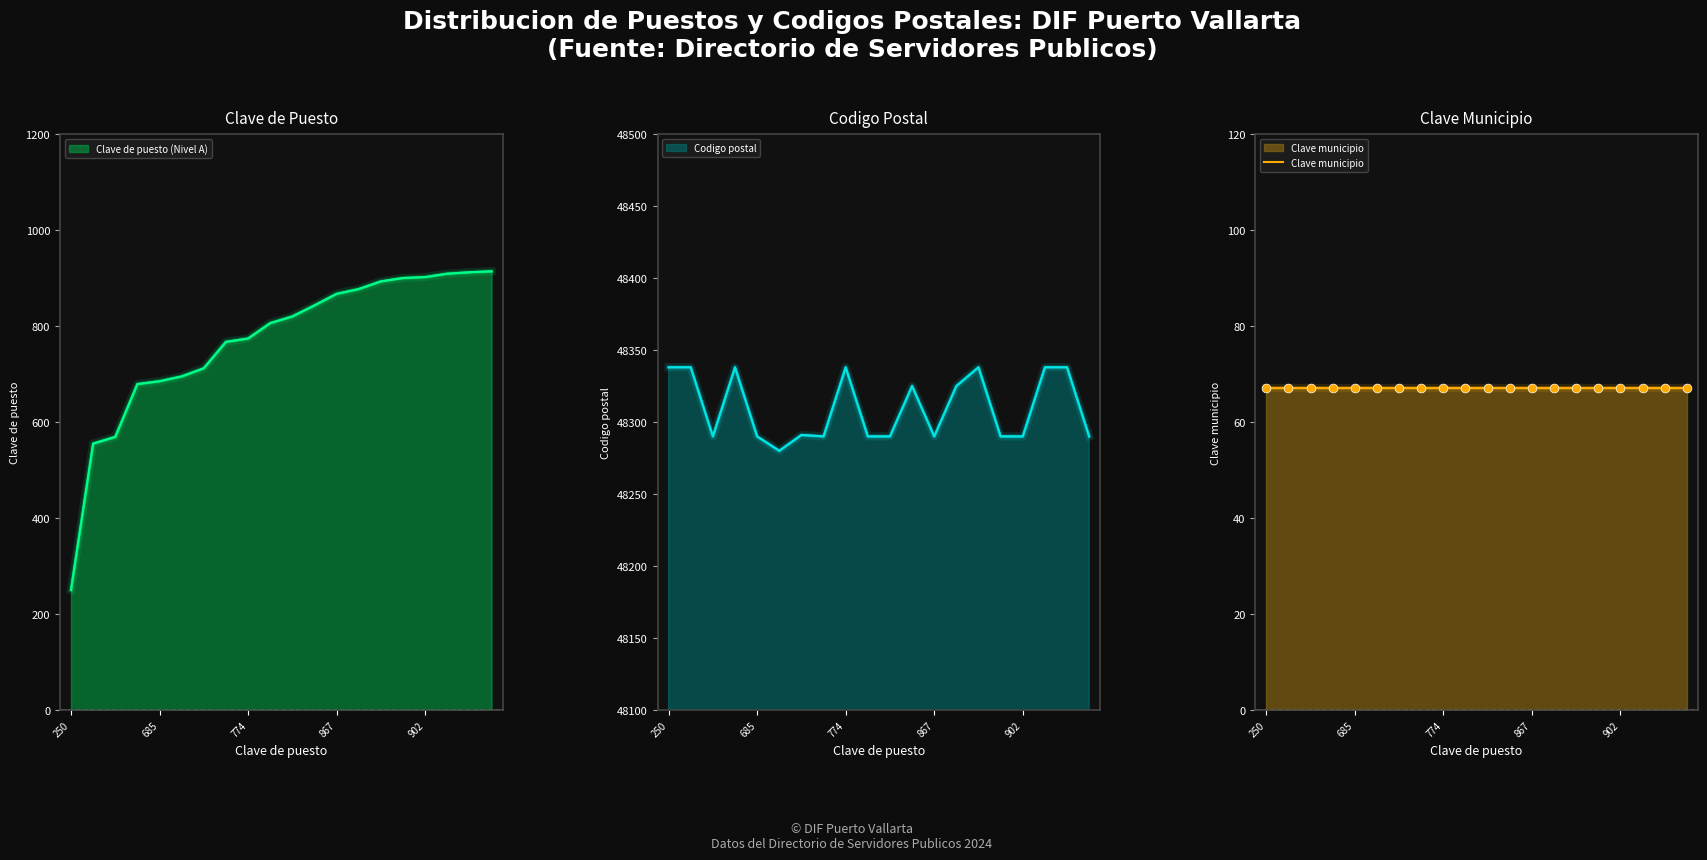

At which category is the sum across all series the highest?

912